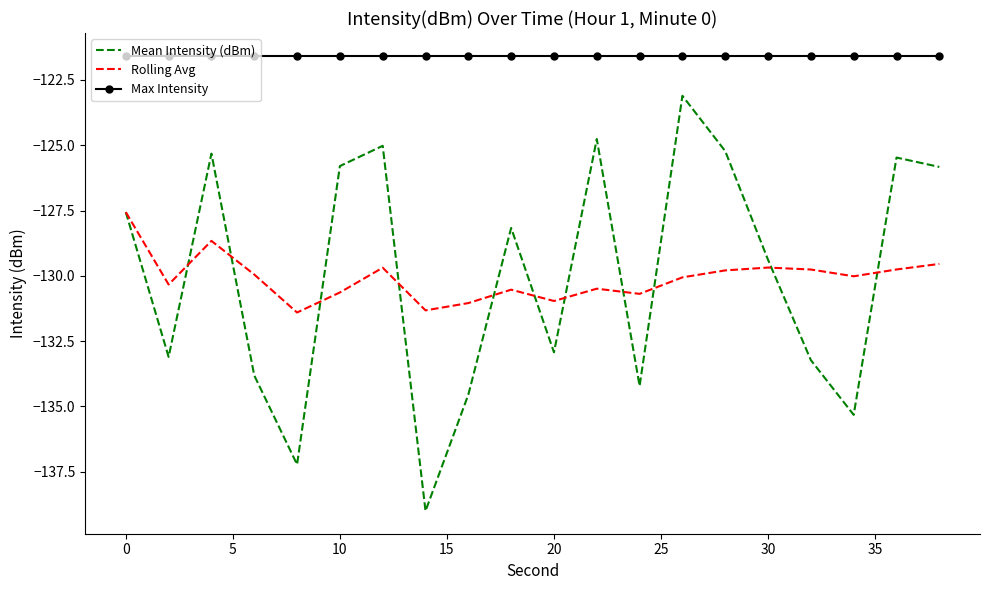

List the series in order of their peak value, highest first.

Max Intensity, Mean Intensity (dBm), Rolling Avg